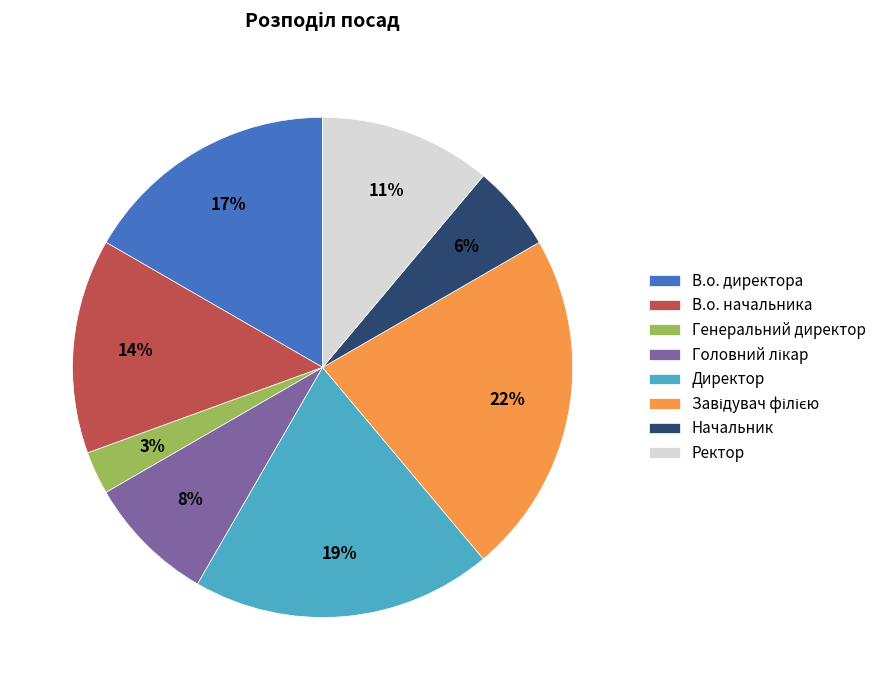

Does any single category account for the majority?

No